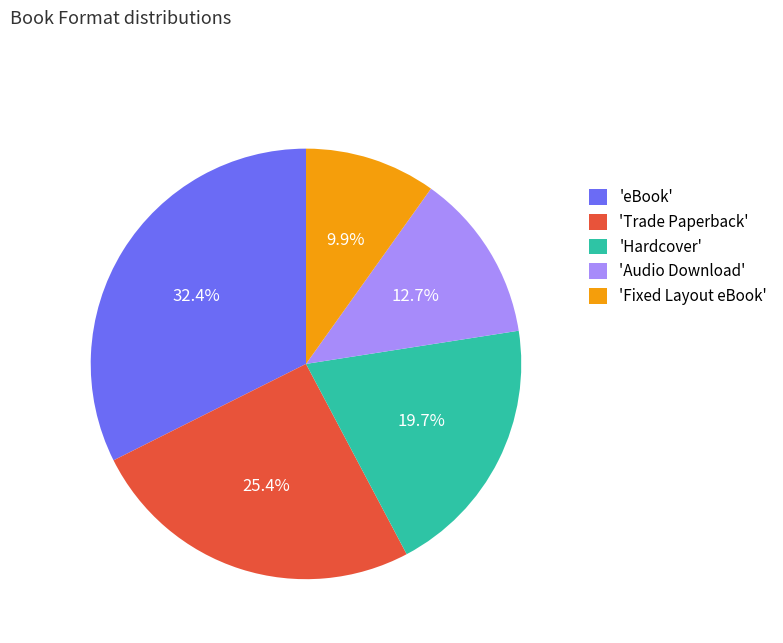

Is 'Hardcover' the majority of the pie?

No